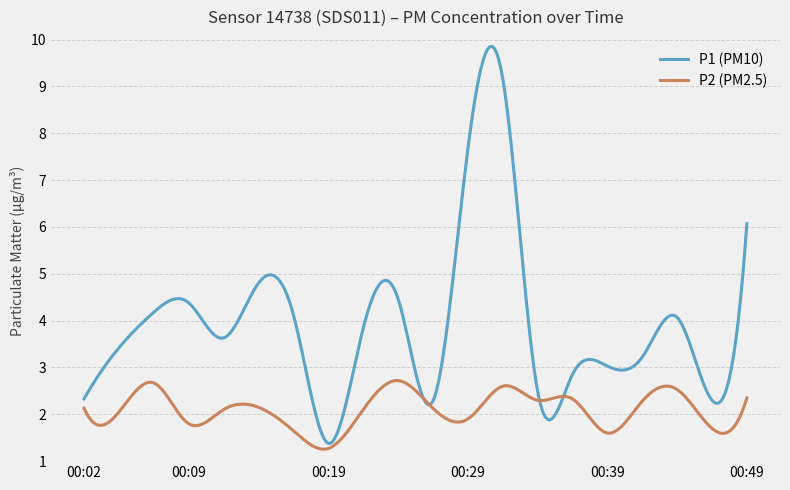

Which series has the largest total across all categories?

P1 (PM10)